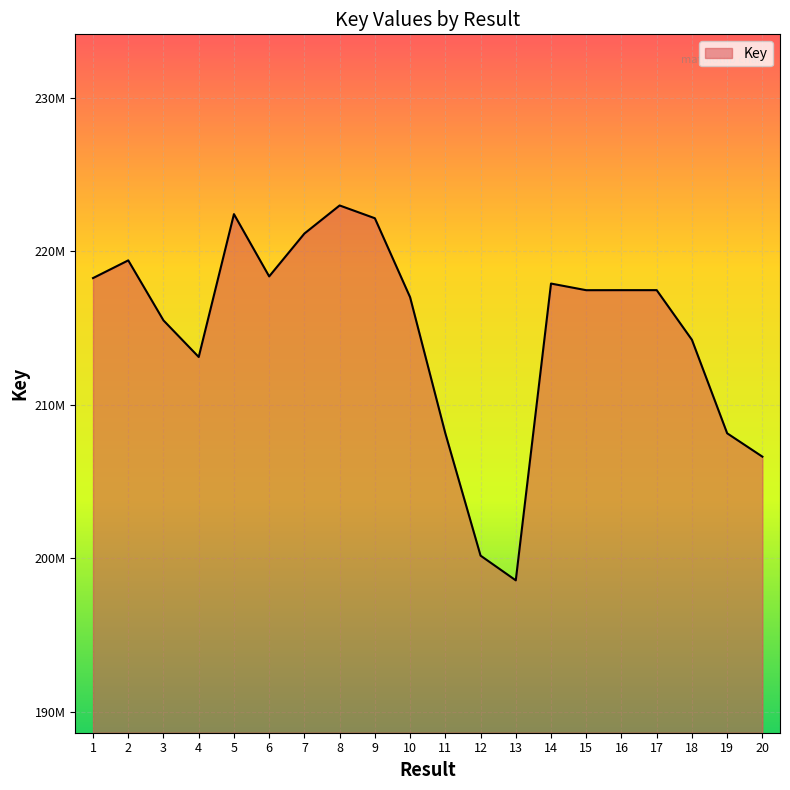

Is this an area chart (filled region under the line)?

Yes